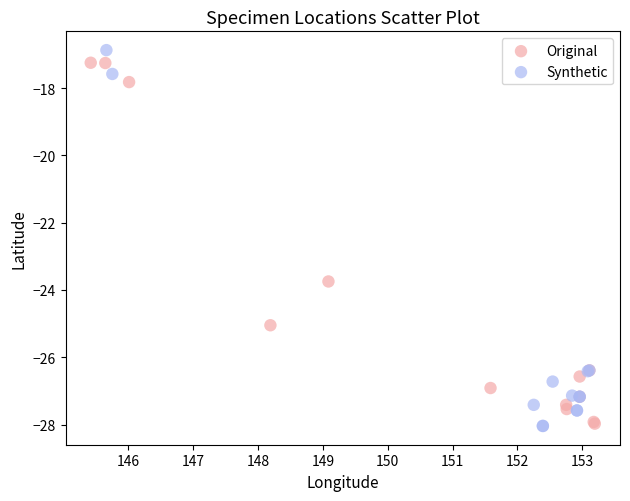

Which series contains the highest Y value?

Synthetic